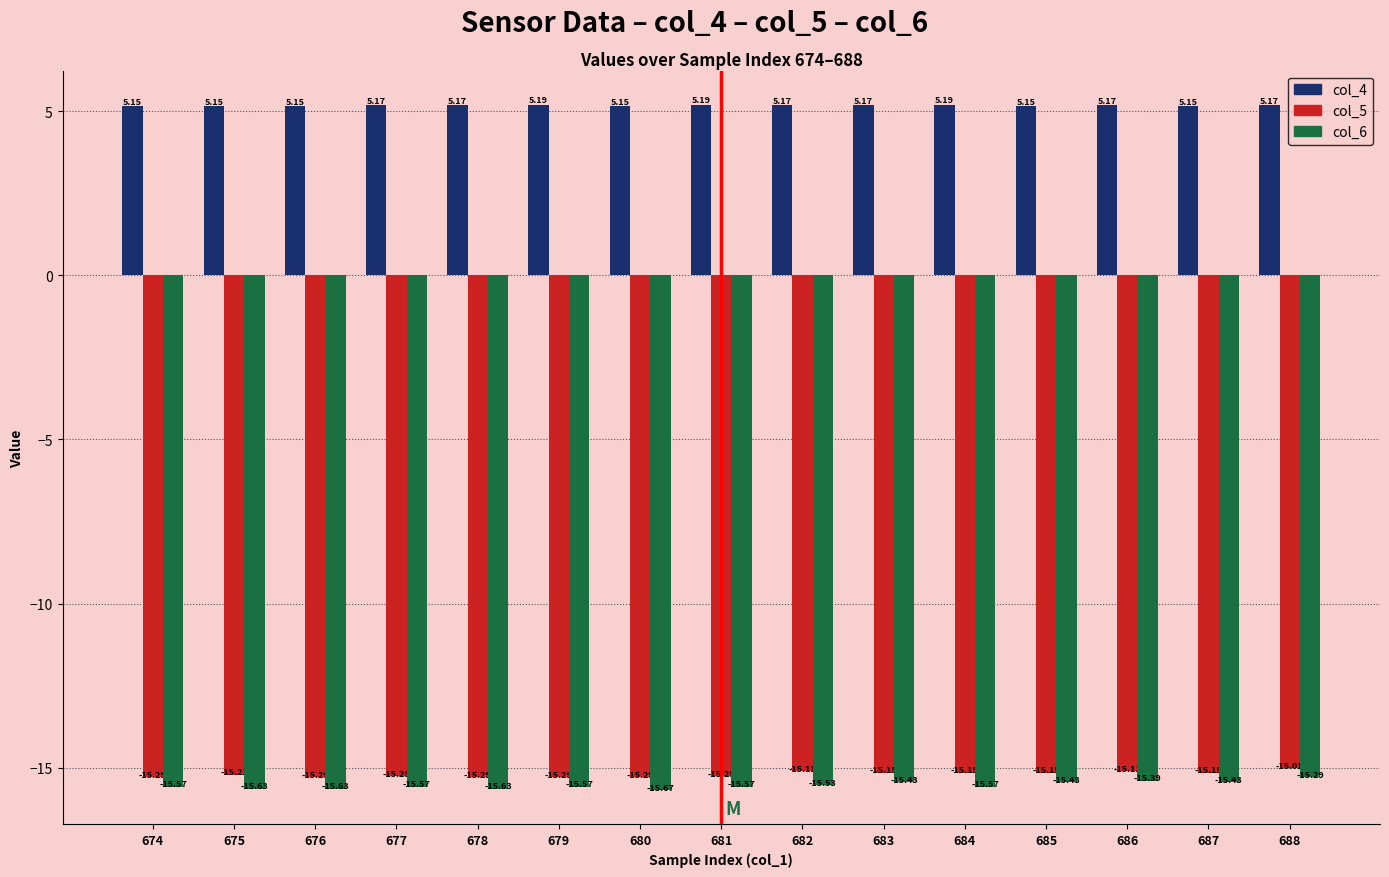

Is it true that col_5 equals -3.5 at 685?

False